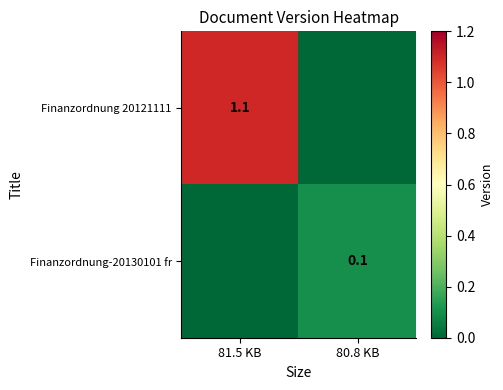

The value of Finanzordnung 20121111 at 81.5 KB is 1.8. True or false?

False